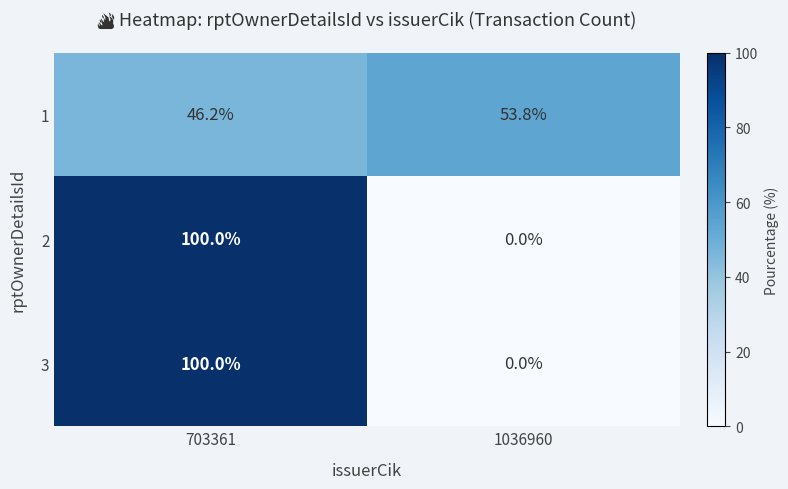

How many series are shown in this chart?

3